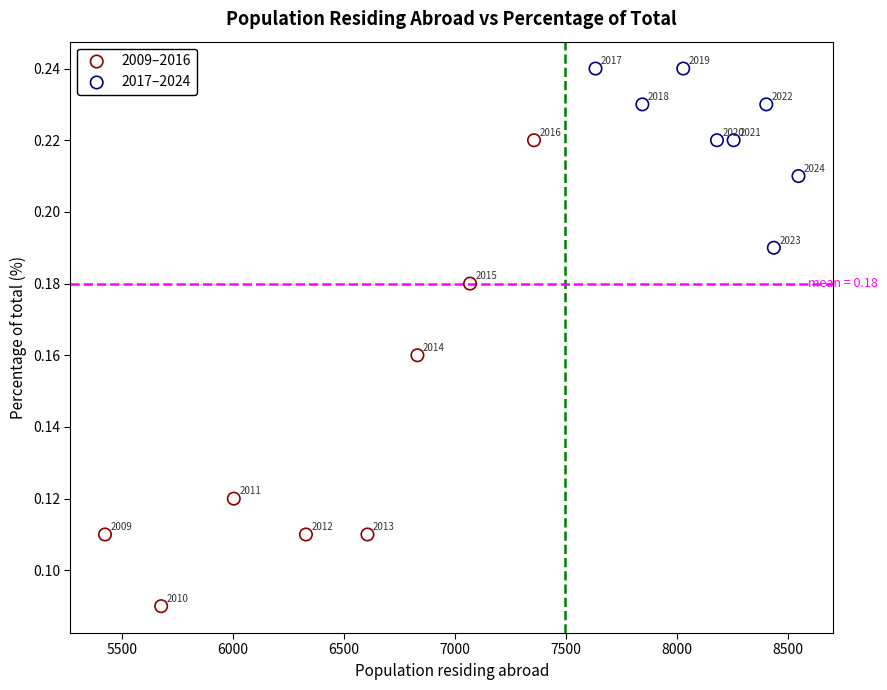

Which series contains the highest Y value?

2017–2024